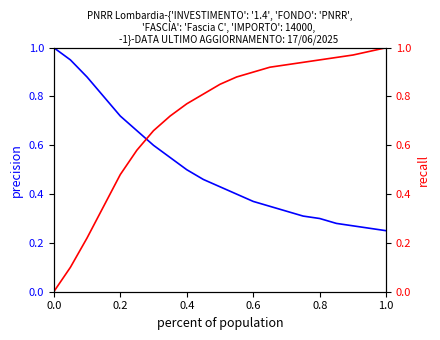

What are all the series names shown in the legend?

precision, recall